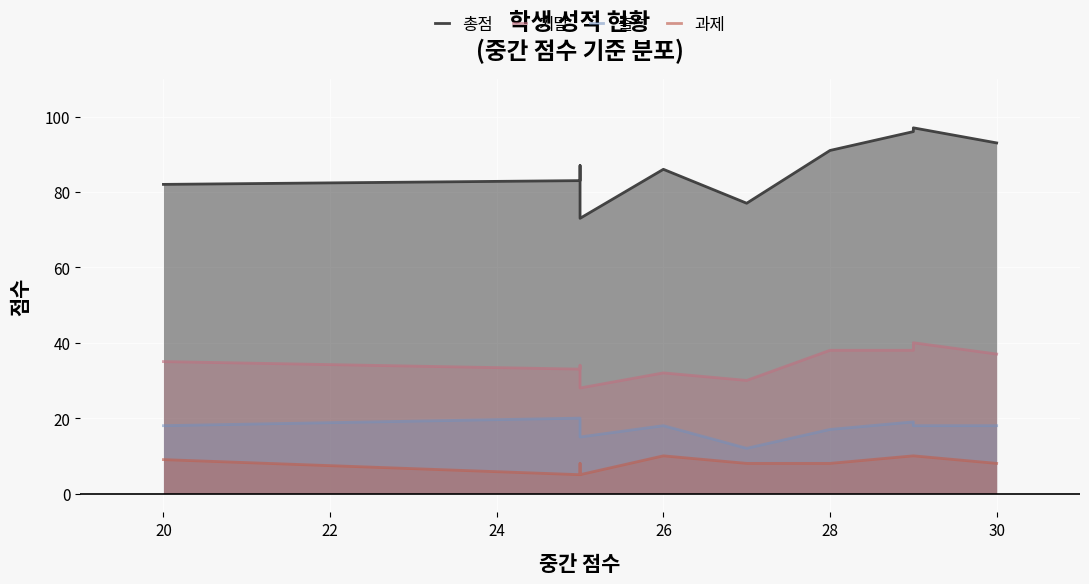

Count the 출석 values in the range 17 to 19.

6